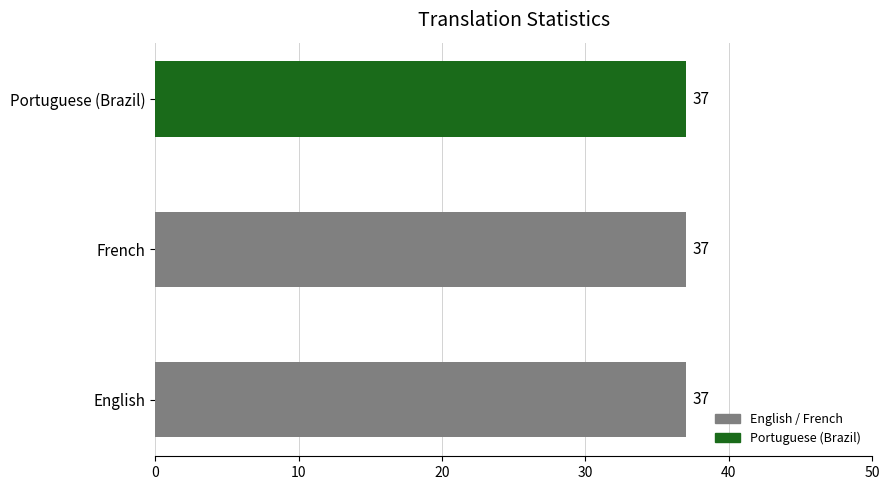

What is the label of the 3rd bar from the left?

Portuguese (Brazil)